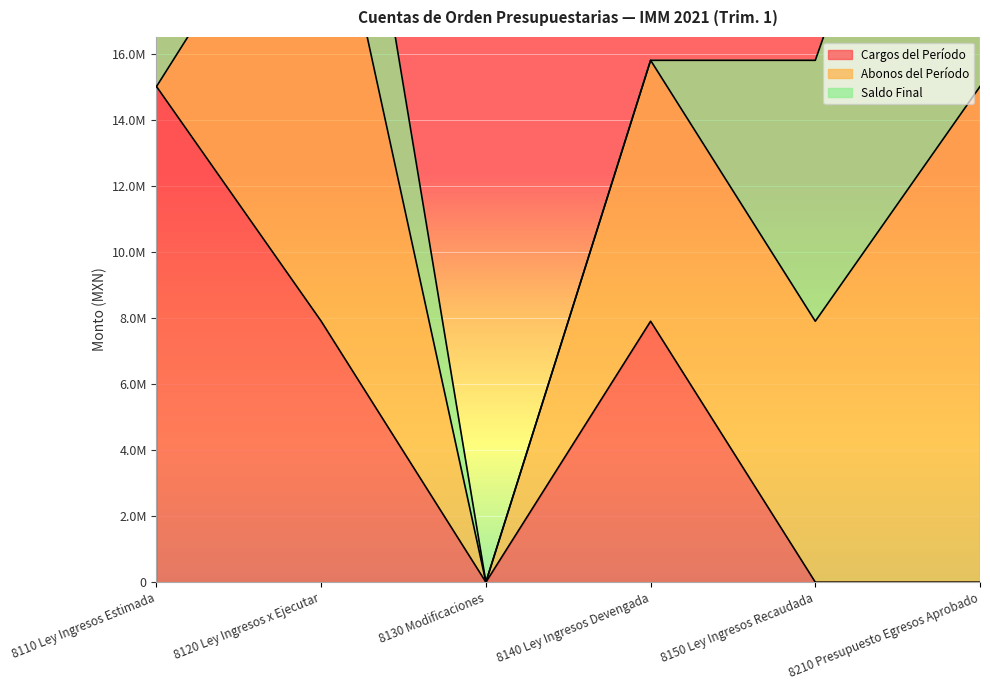

What is the greatest value displayed?

15012317.0